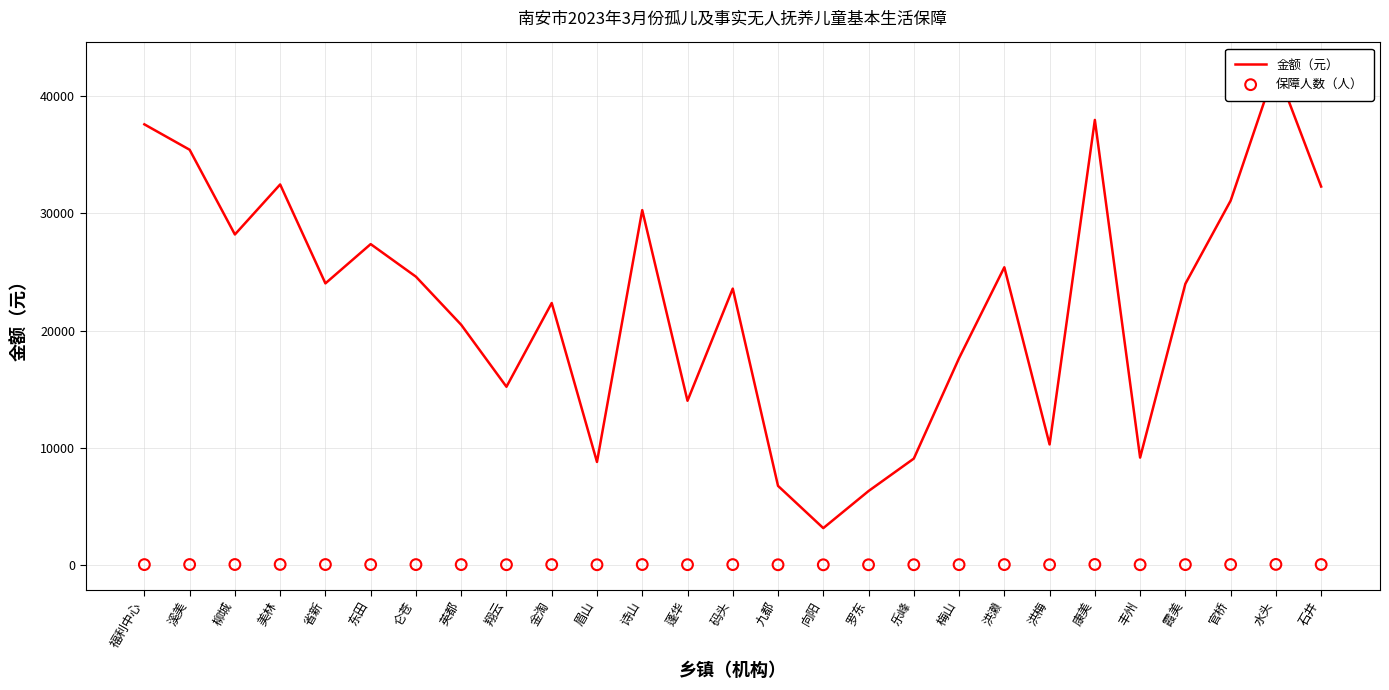

At how many categories does at least one series exceed 25631?

10